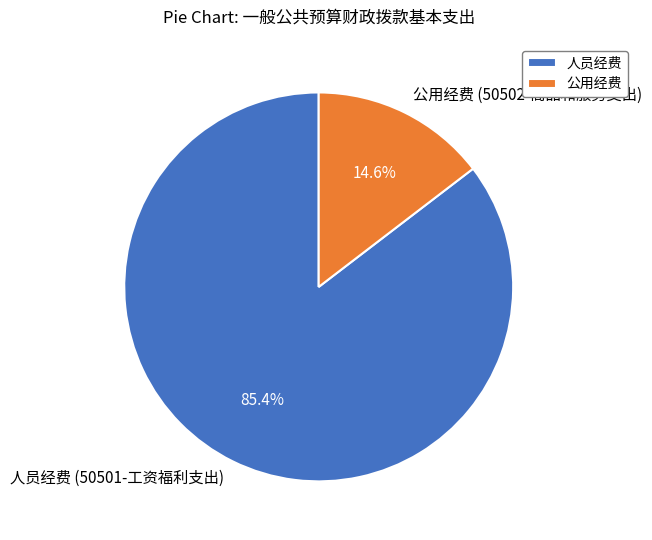

How many slices are in this pie chart?

2